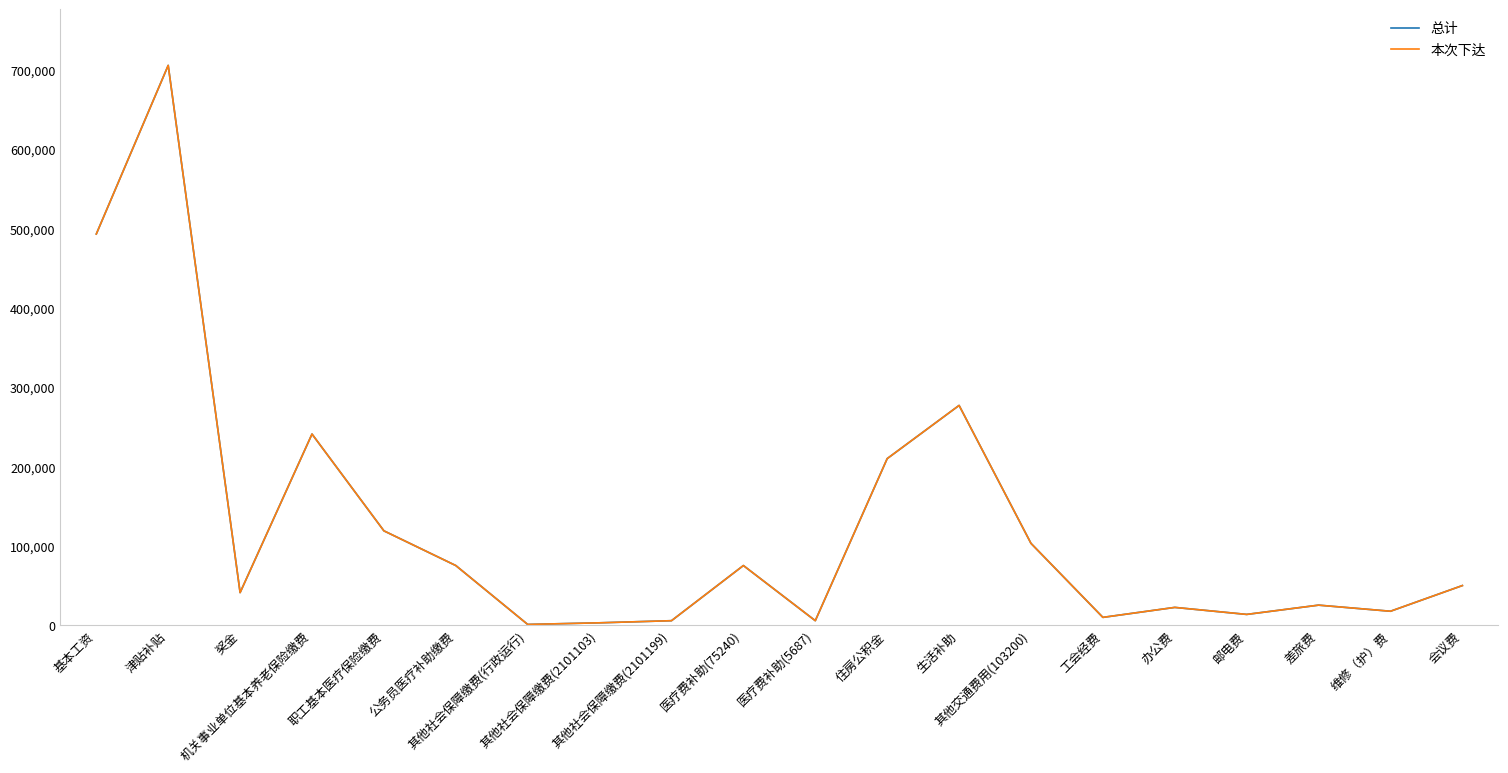

Does the chart have visible grid lines?

No